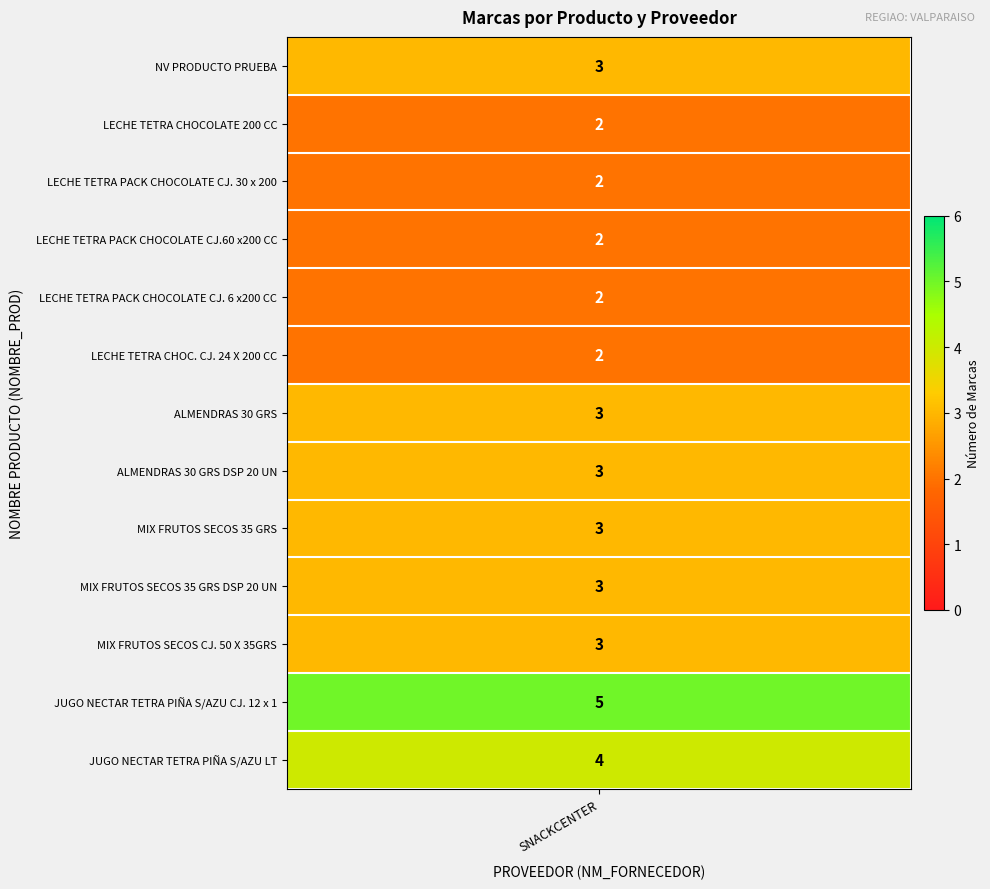

The value at ALMENDRAS 30 GRS is 2. True or false?

False